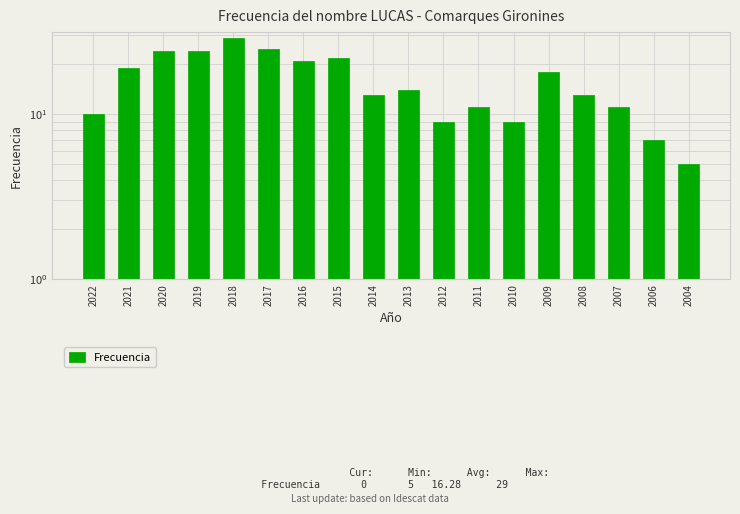

Is it true that the value at 2020 is 24?

True